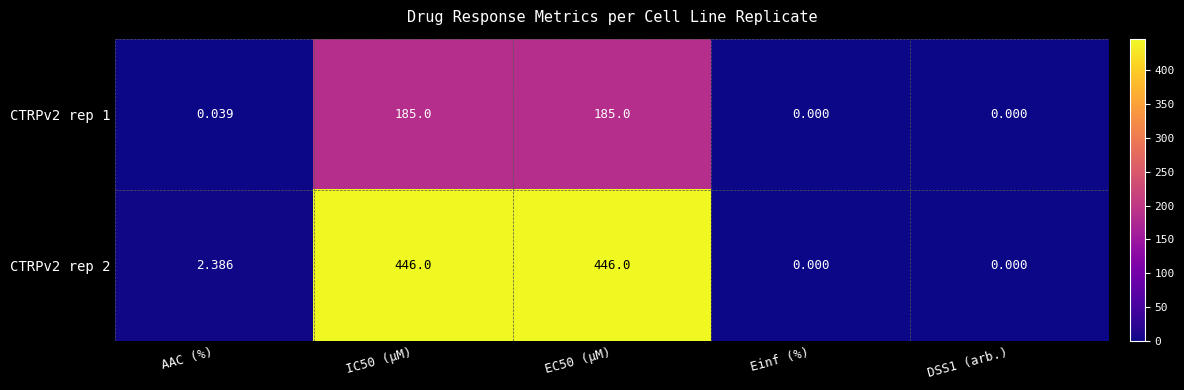

Is the value of CTRPv2 rep 2 at EC50 (µM) greater than the value of CTRPv2 rep 1 at IC50 (µM)?

Yes